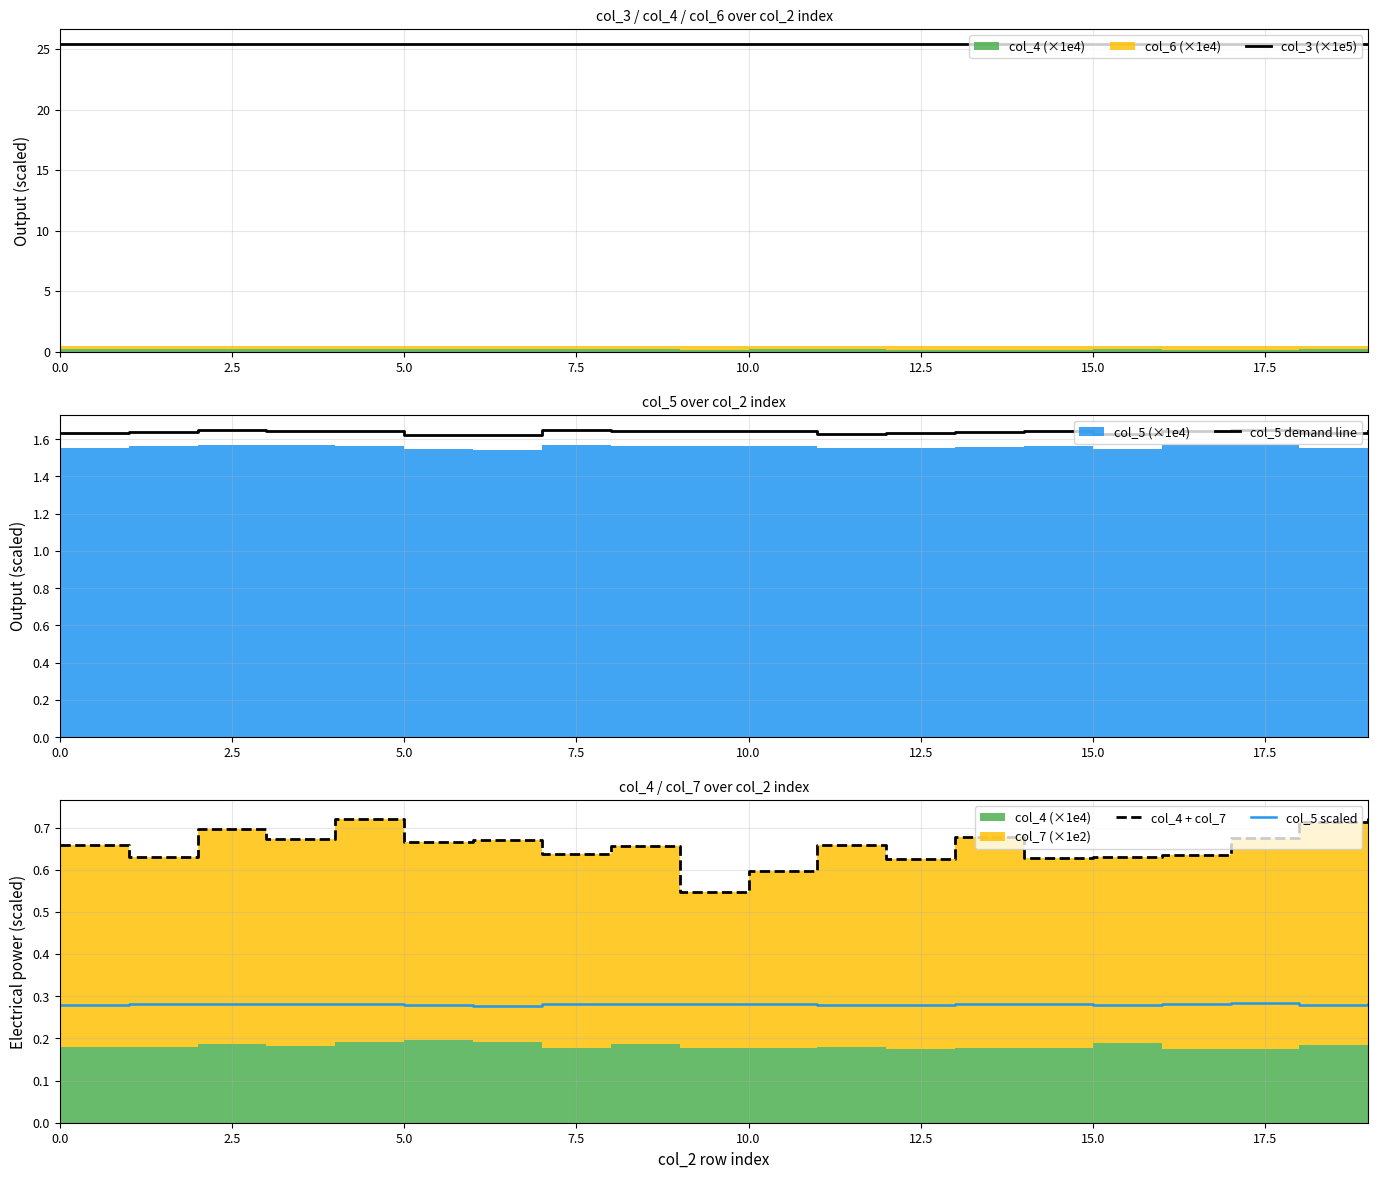

True or false: col_5 demand line has a value of 1.0 at 10.0.

False